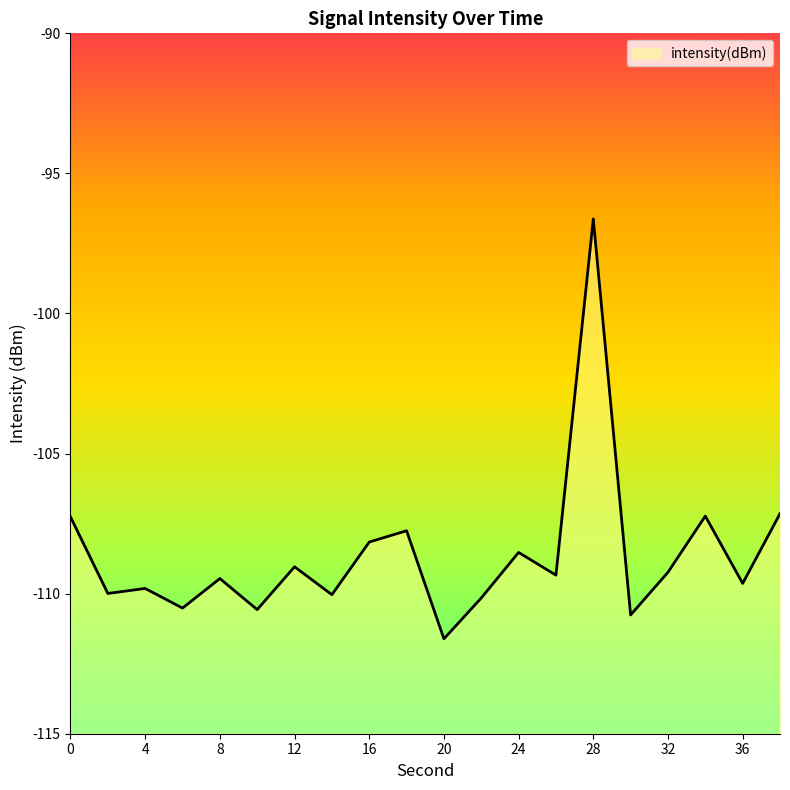

What is the change in value from 0 to 18?

-0.5